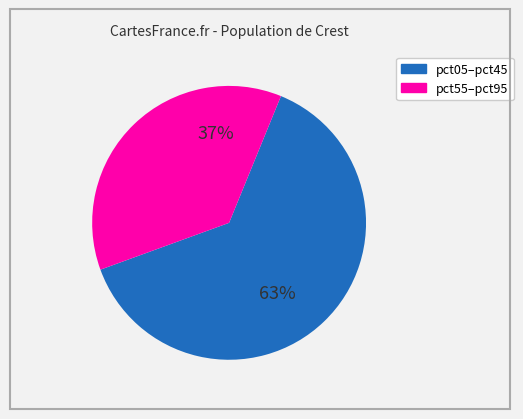

To the nearest percent, what is the average slice percentage?

50%